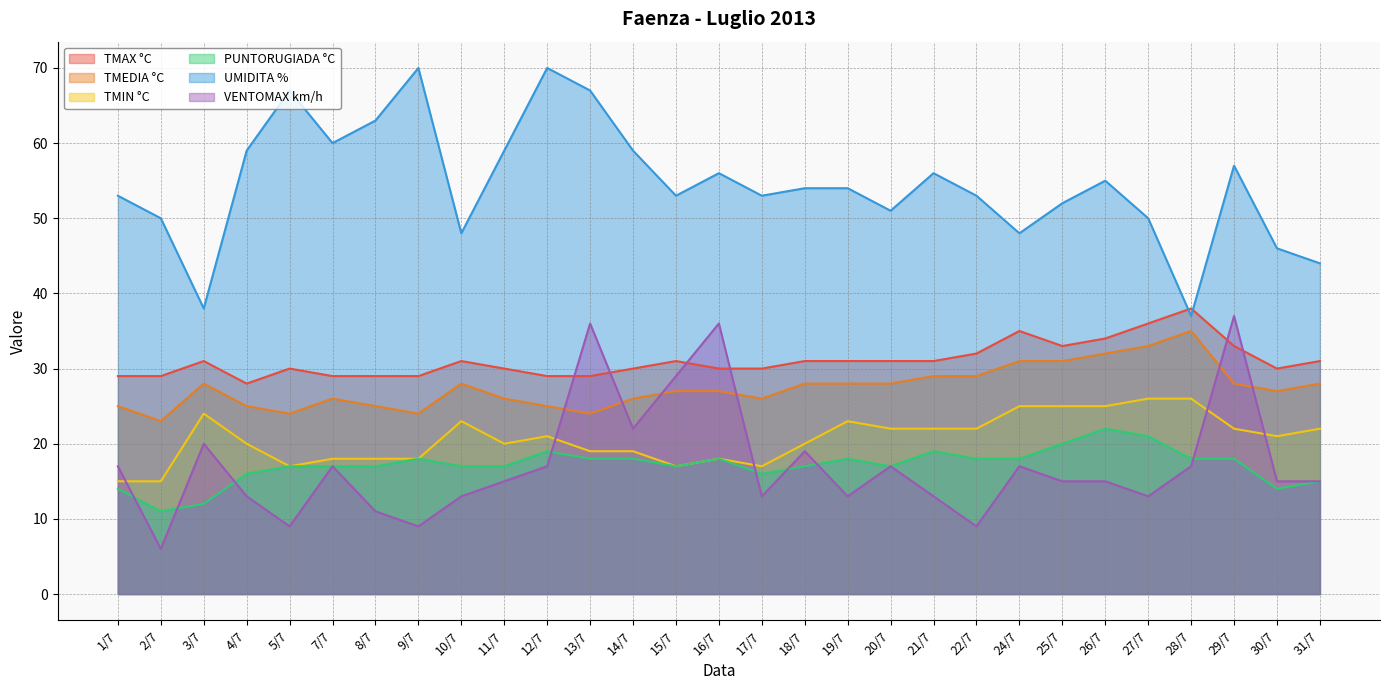

Which series has the widest spread of values?

UMIDITA %